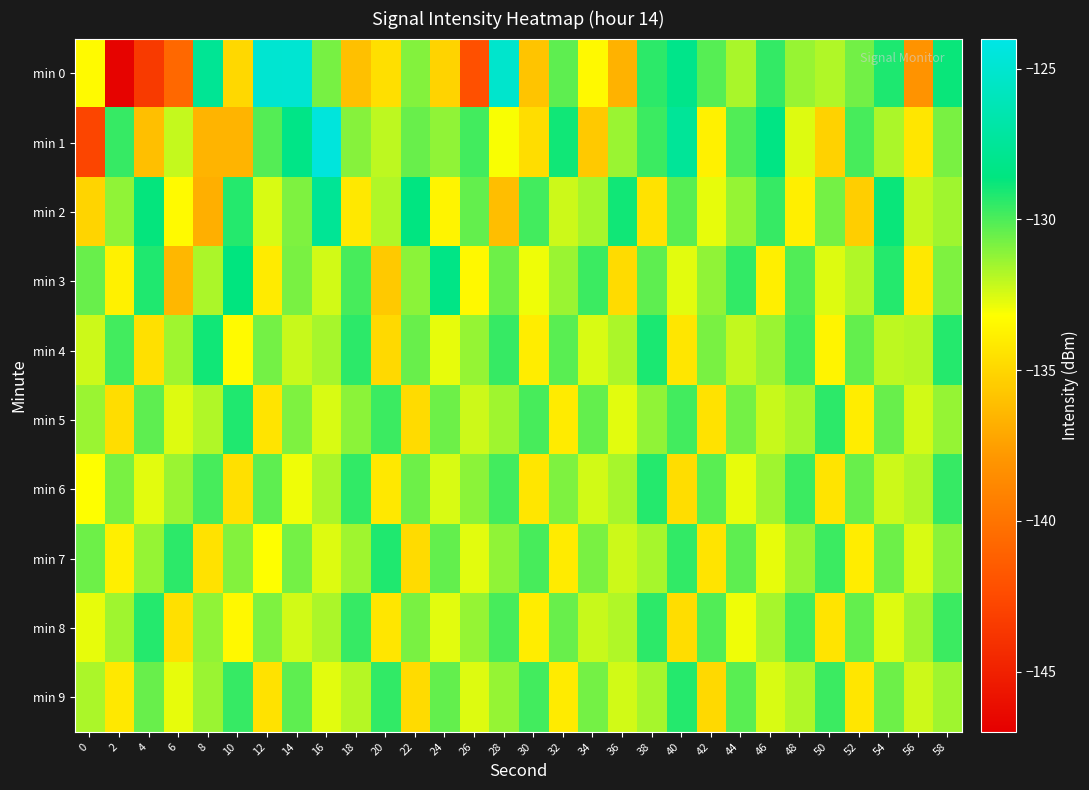

Count the number of categories in the chart.

30